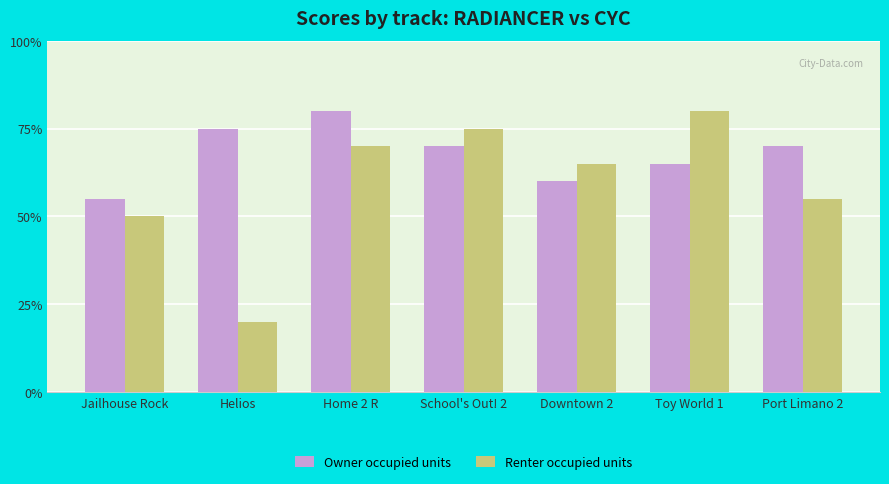

What are all the series names shown in the legend?

Owner occupied units, Renter occupied units